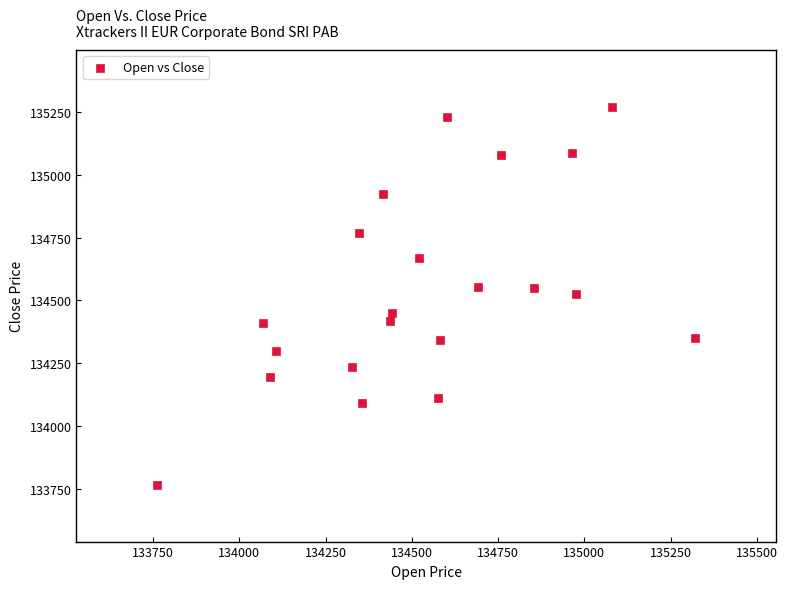

What is the range of Y values (max minus min)?

1505